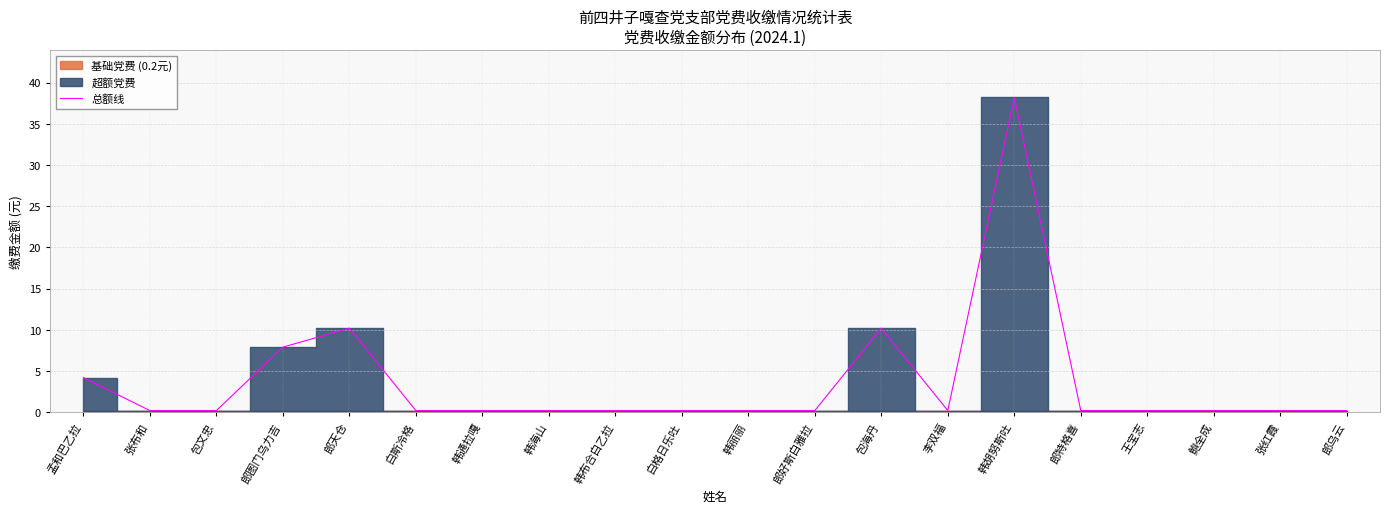

What is the label of the 10th point from the right?

韩丽丽